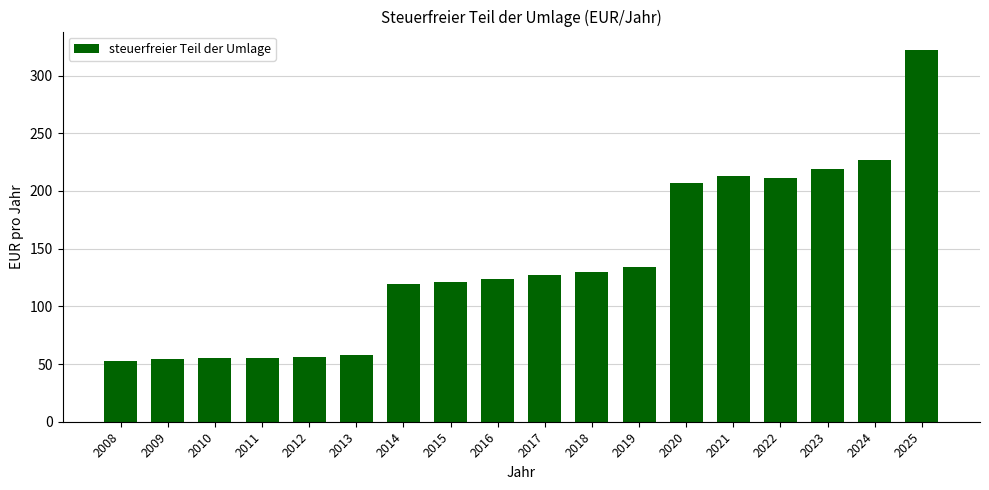

What is the difference between the values at 2014 and 2009?

65.0